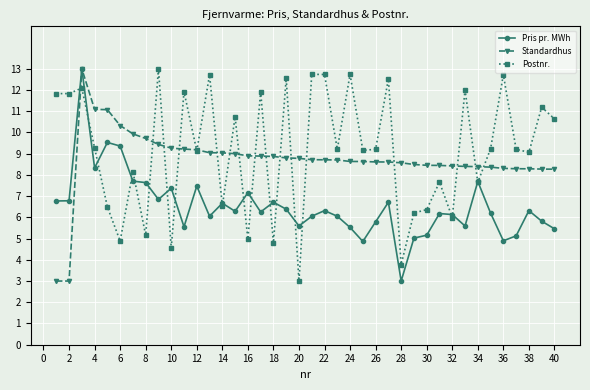

Rank the series by their average value, from highest to lowest.

Postnr., Standardhus, Pris pr. MWh